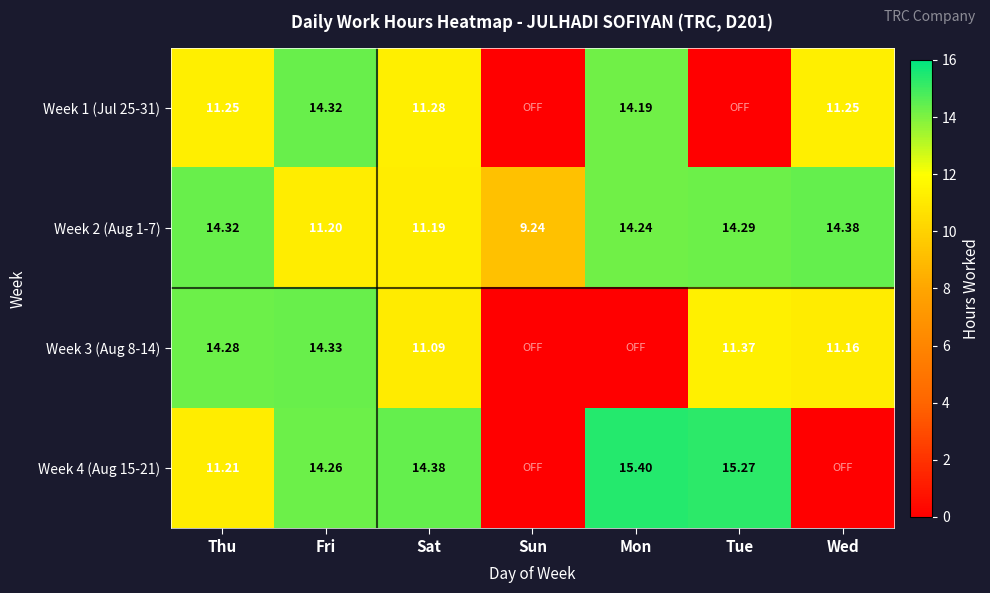

What is the maximum value shown in the chart?

15.4